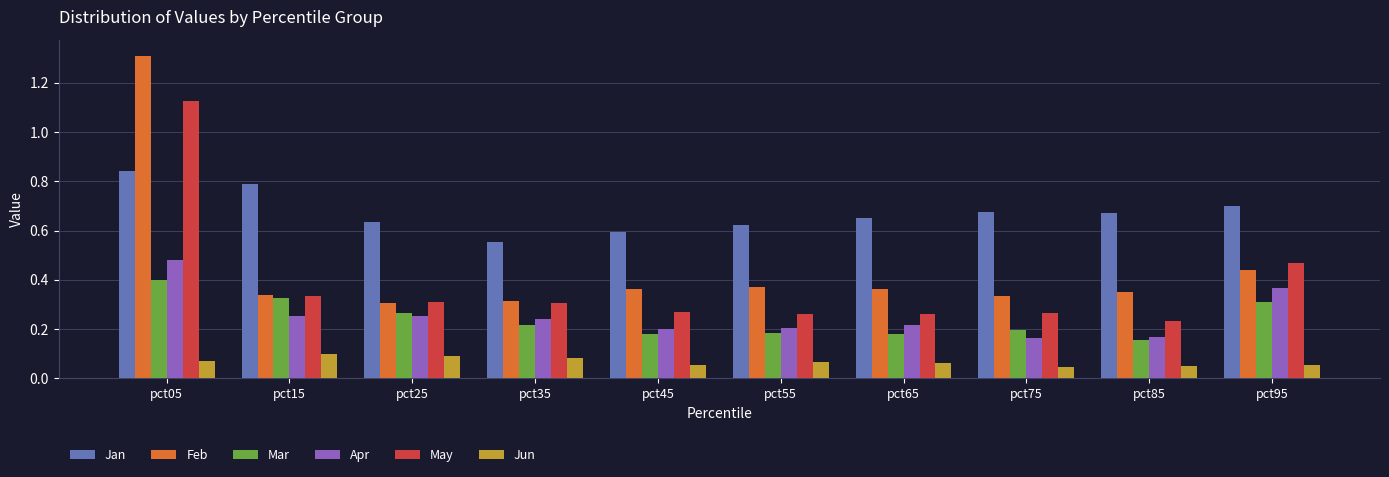

What is the greatest value displayed?

1.3